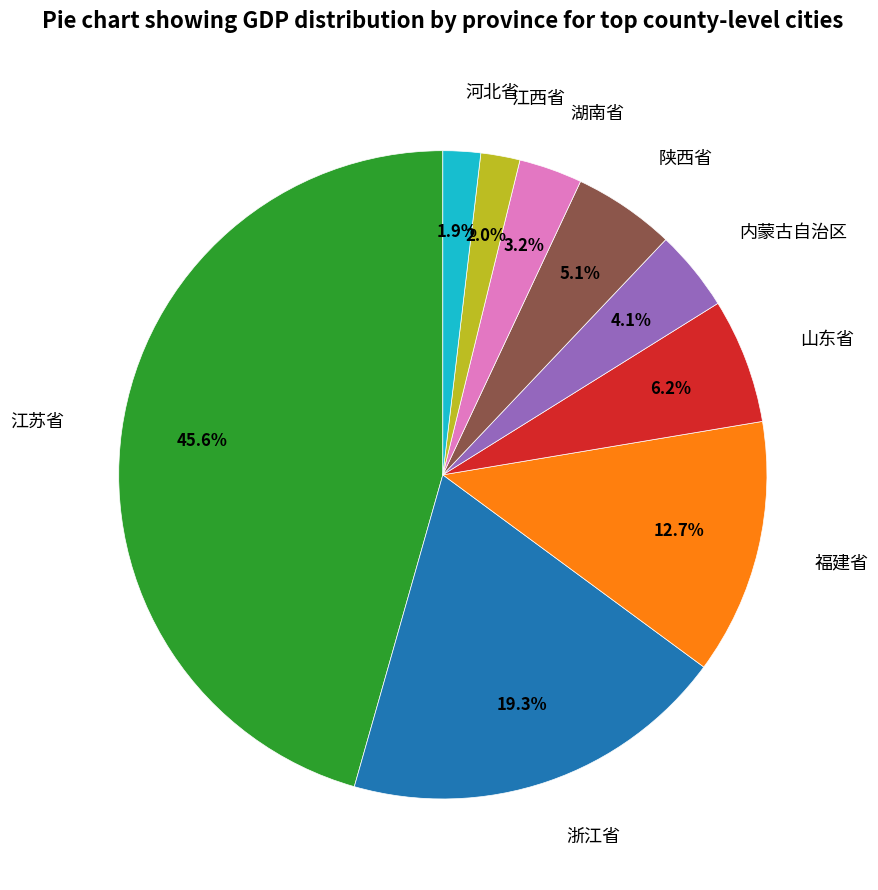

How many segments does this pie chart have?

9